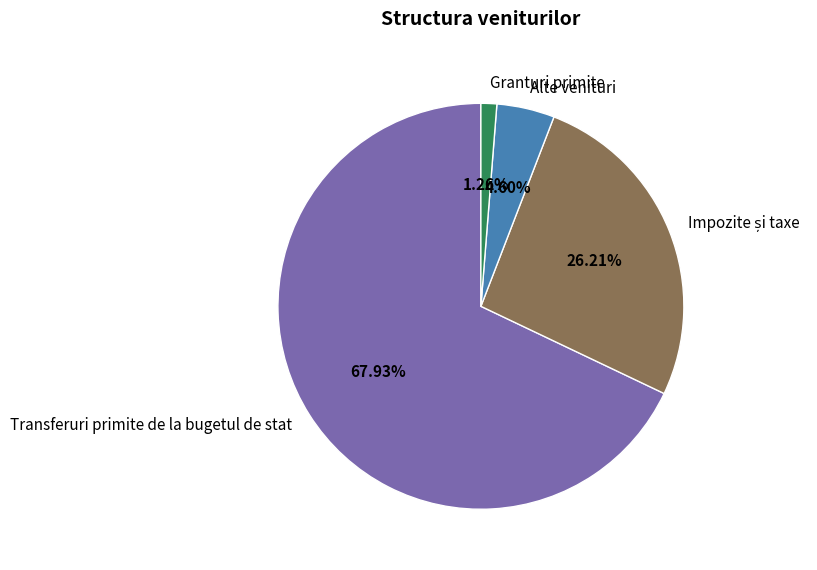

Is it true that Transferuri primite de la bugetul de stat is 68% of the pie?

True